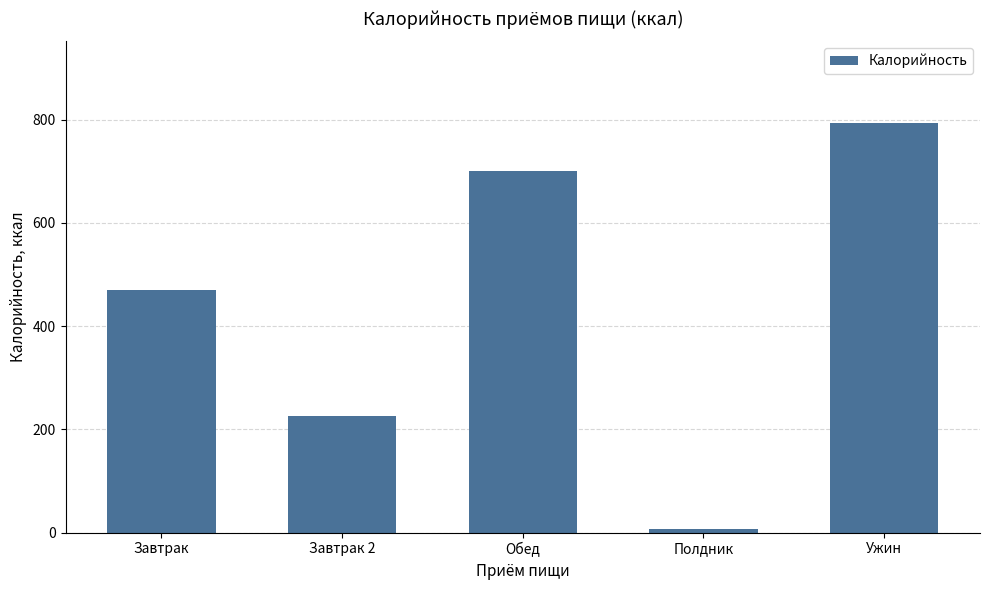

Reading left to right, extract all data points from this chart.

470.8	225.1	701.1	6.9	792.9